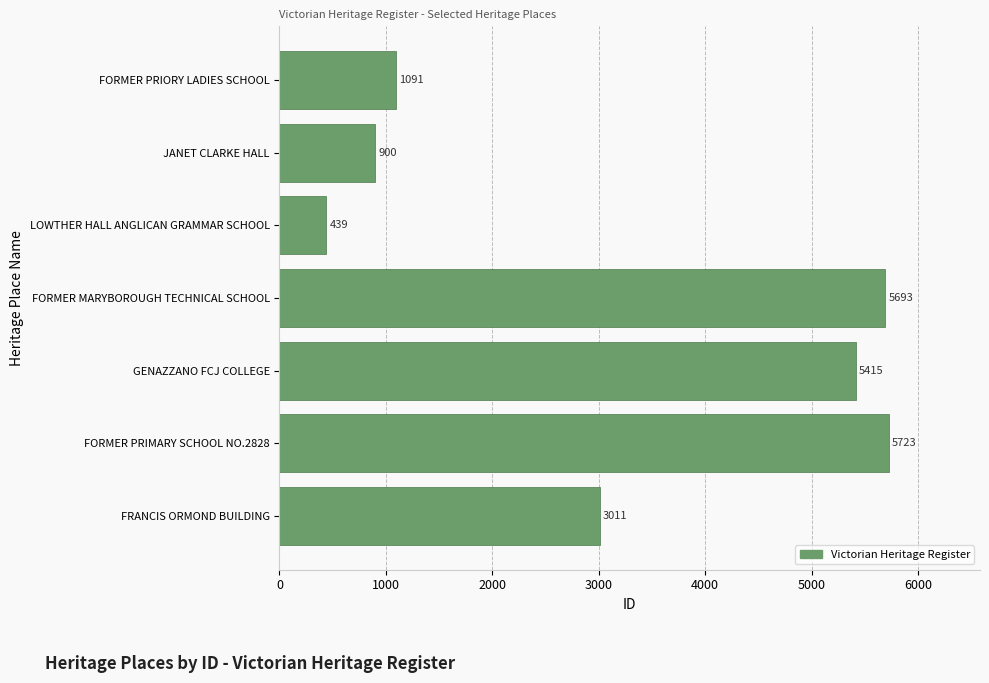

What is the change in value from JANET CLARKE HALL to FORMER PRIORY LADIES SCHOOL?

+191